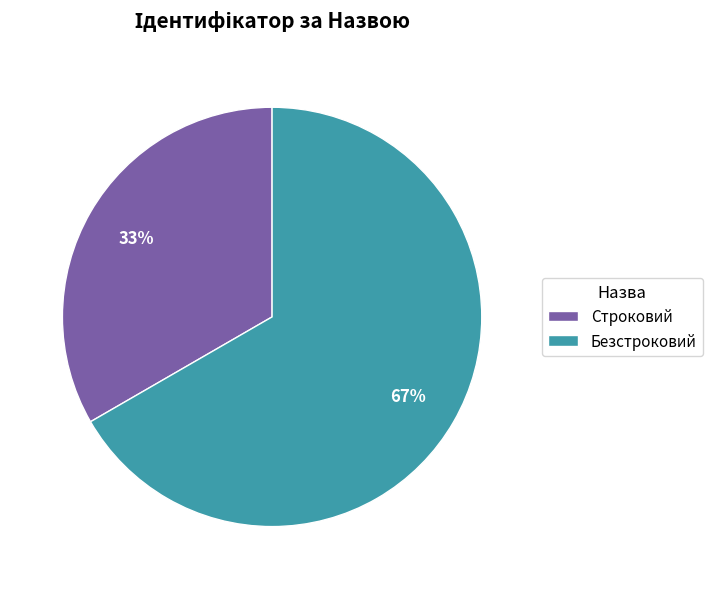

To the nearest percent, what is the combined percentage of Строковий and Безстроковий?

100%